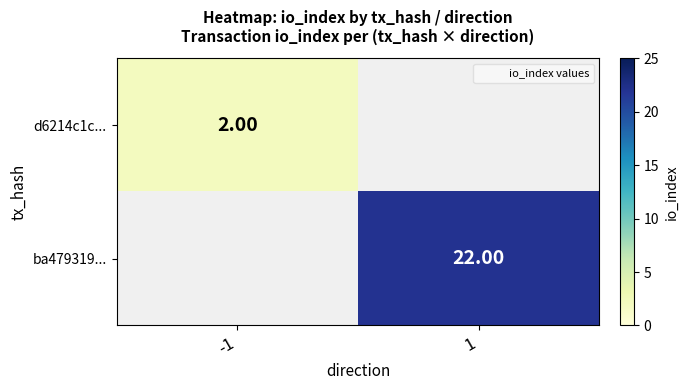

Count the number of categories in the chart.

2